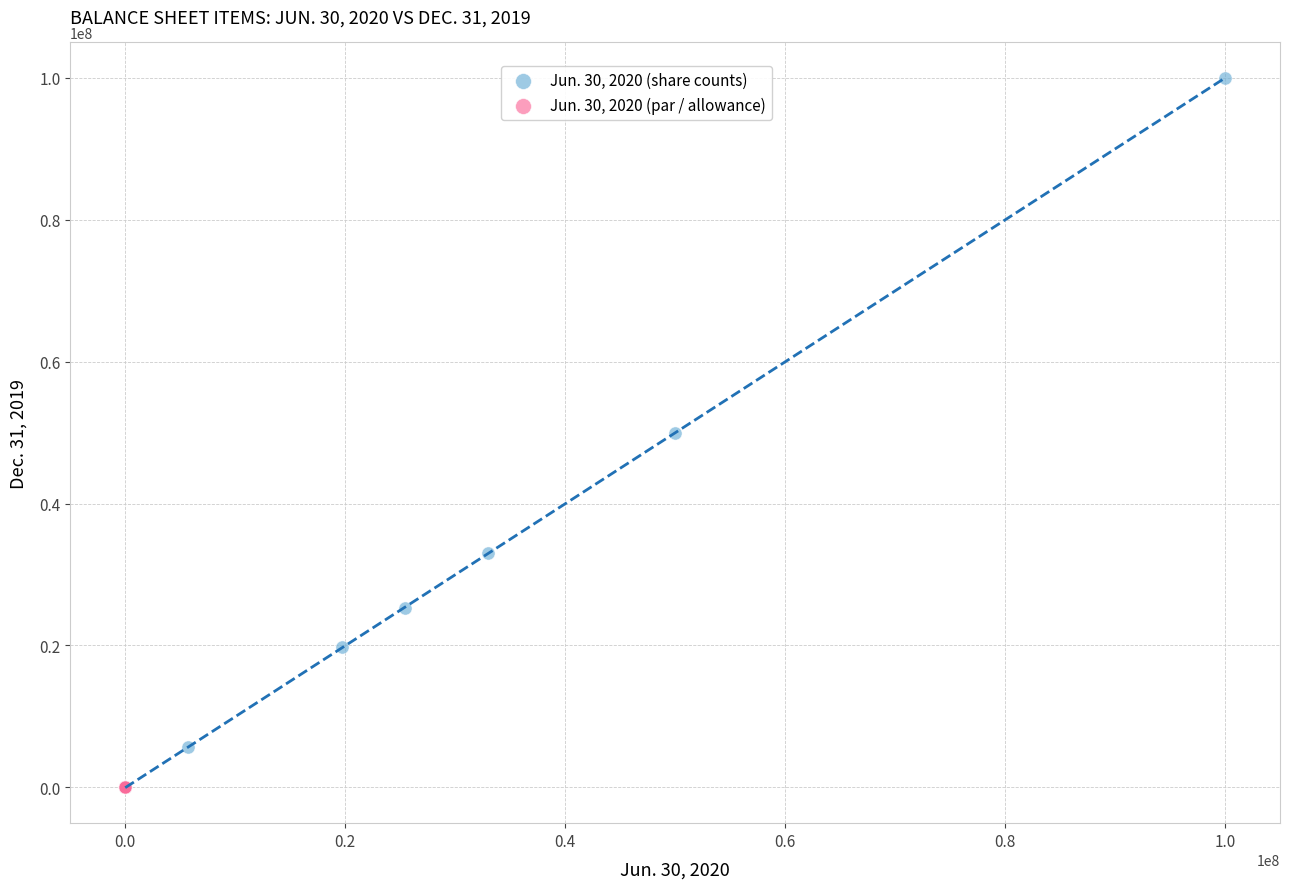

Which series contains the highest Y value?

Jun. 30, 2020 (share counts)